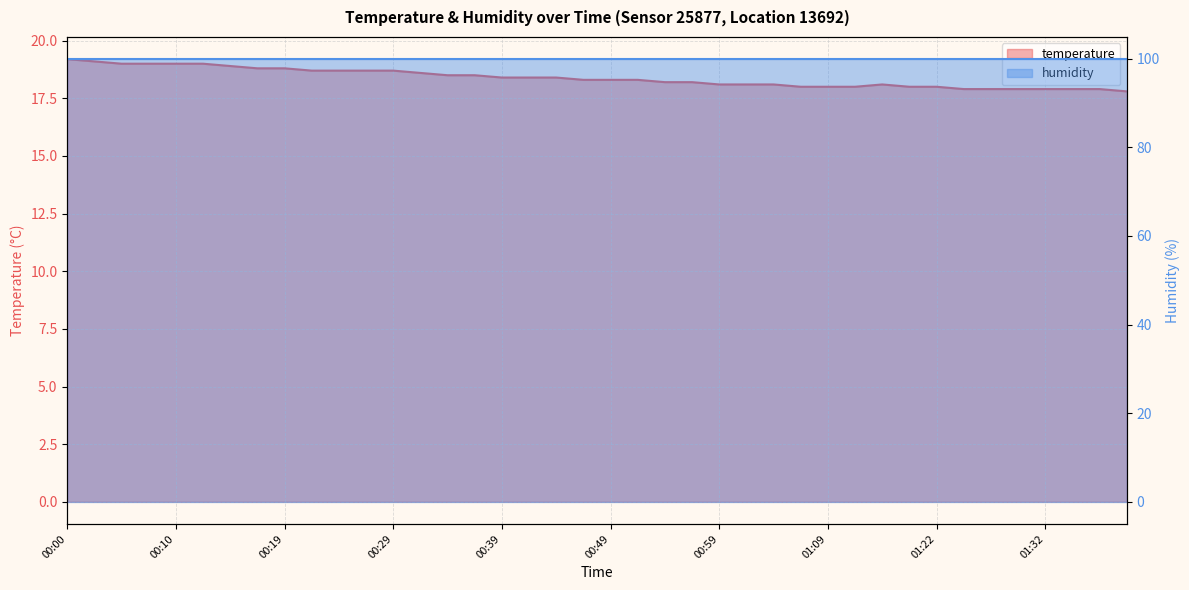

How many data points does each series have?

40